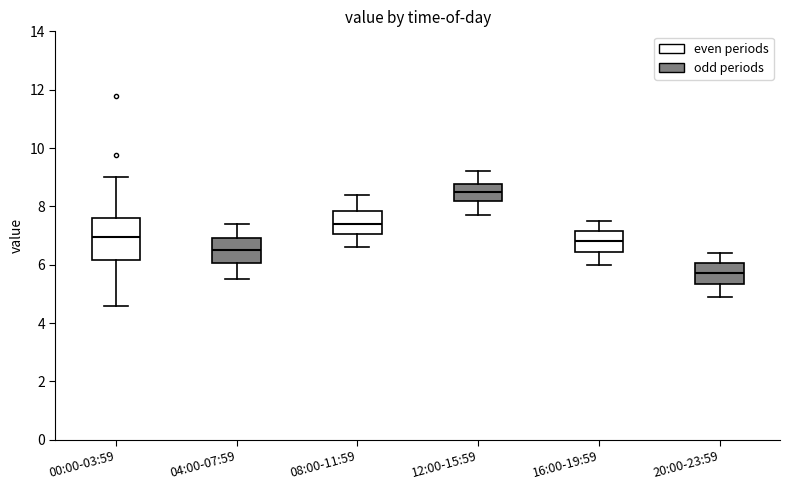

Which box has the lowest median line?

20:00-23:59